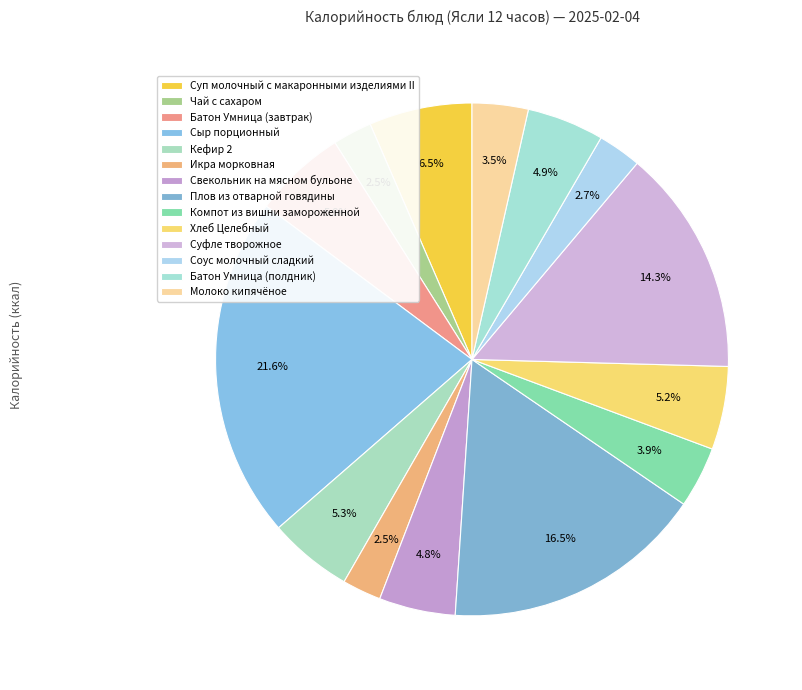

To the nearest percent, what is the combined percentage of Батон Умница (полдник) and Суп молочный с макаронными изделиями II?

11%